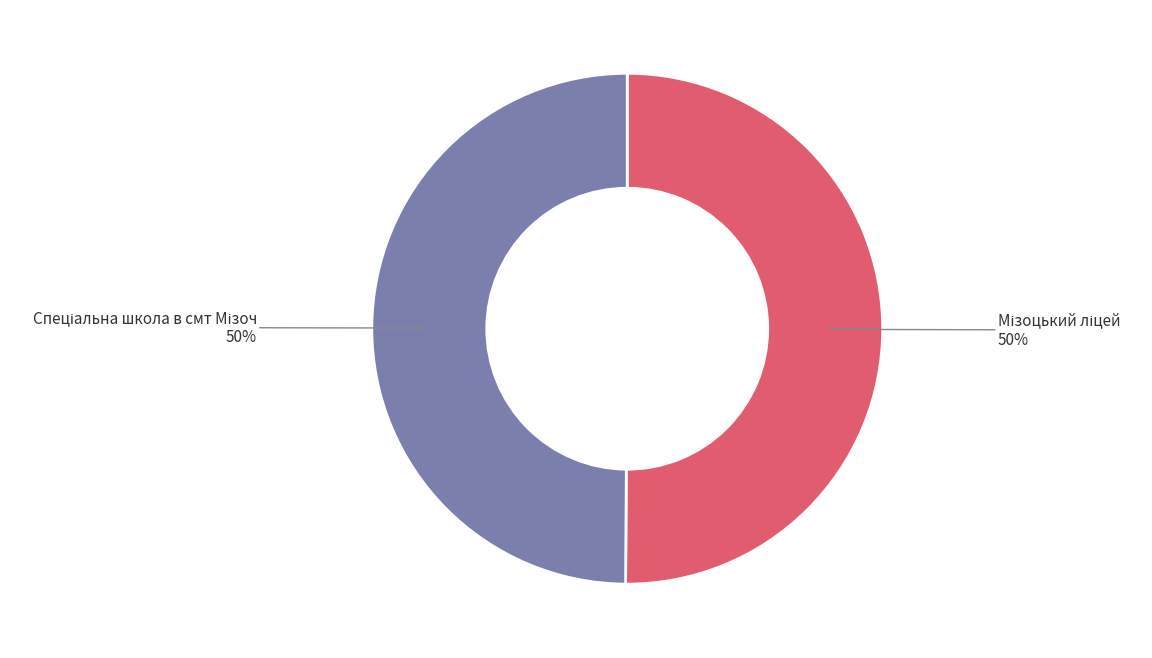

Count the number of slices in the pie.

2